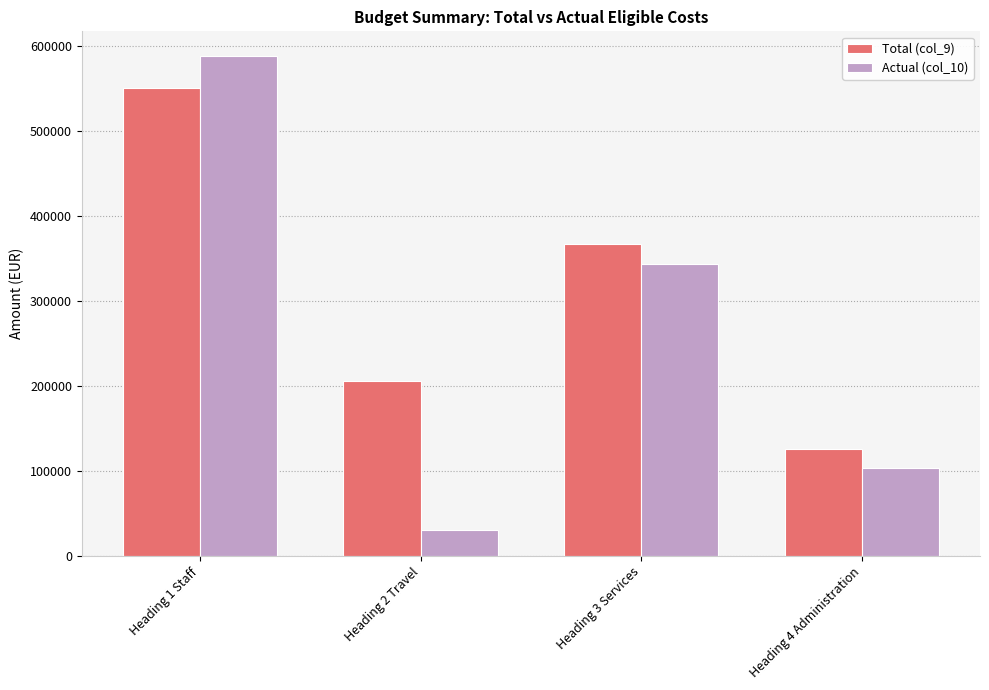

What is the label of the 2nd bar from the left?

Heading 2 Travel